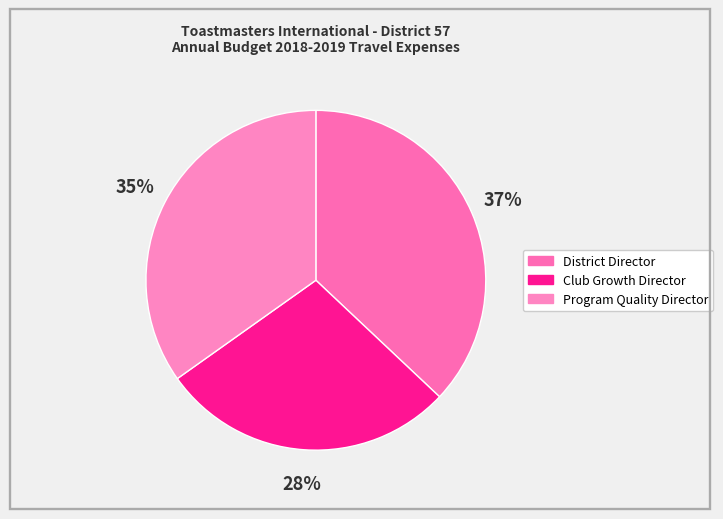

The Program Quality Director slice represents 35% of the pie. True or false?

True